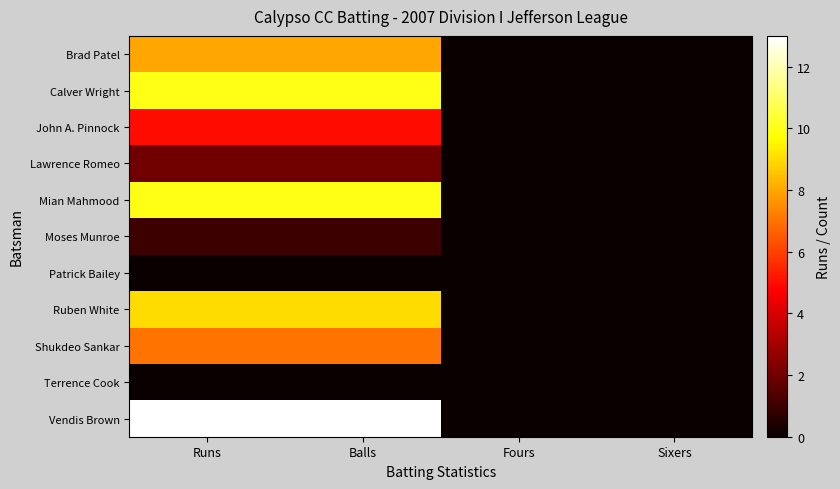

Which series has the widest spread of values?

Vendis Brown